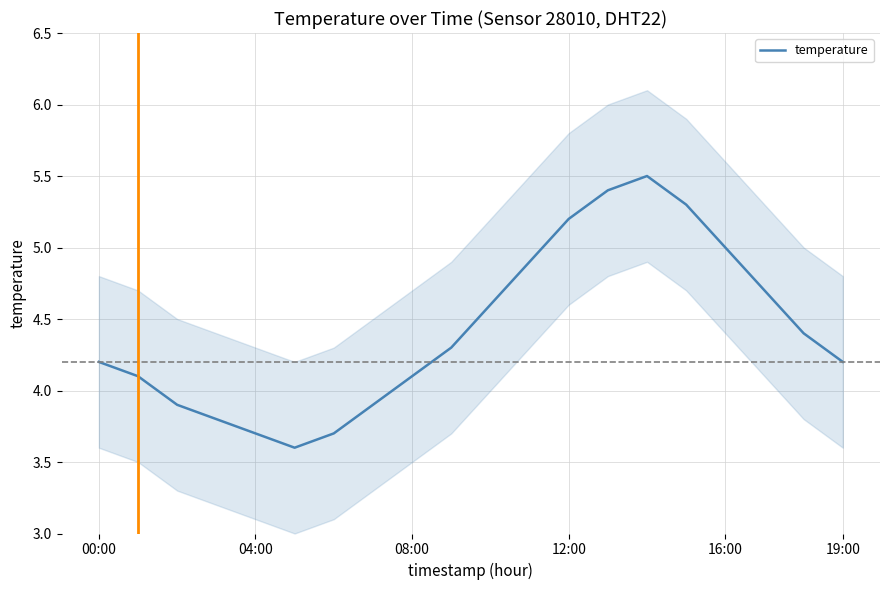

The value at 00:00 is 4.2. True or false?

True